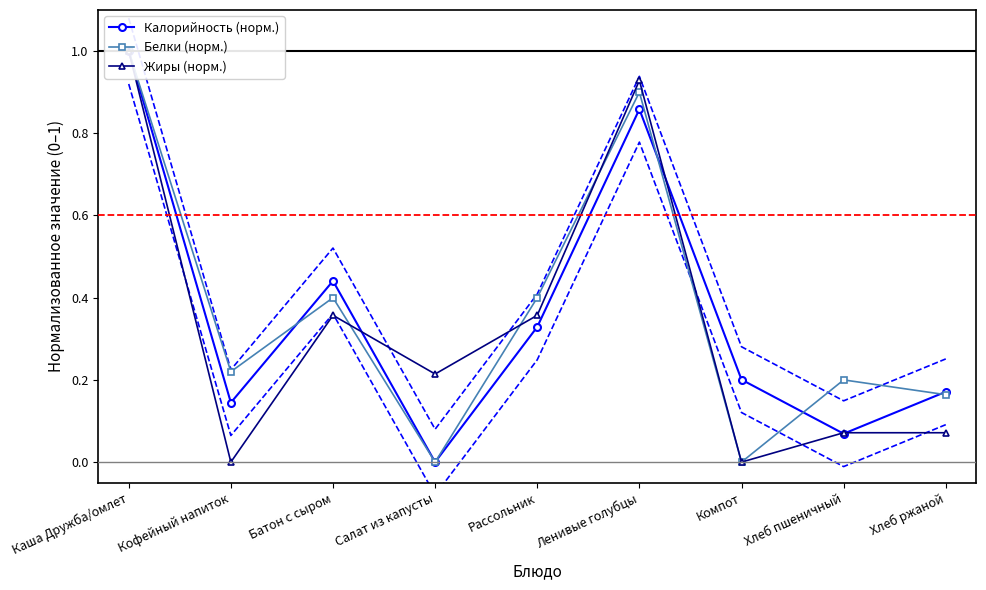

Which series has the largest total across all categories?

Белки (норм.)